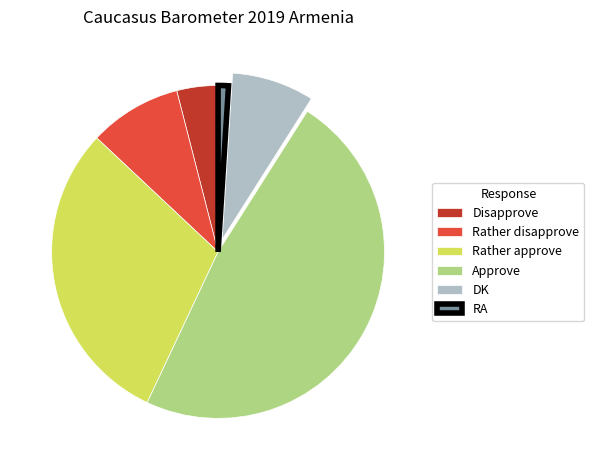

Approximately how many times larger is the value at DK compared to Rather disapprove?

0.9